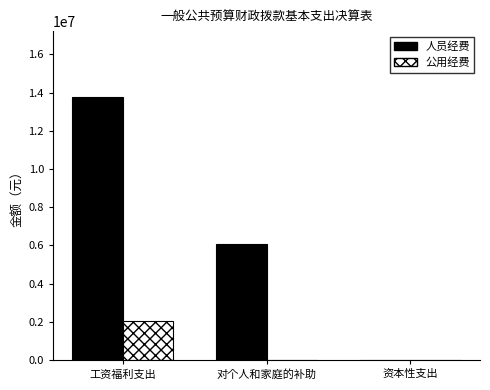

What is the spread (max minus min) of values at 对个人和家庭的补助?

6060625.0